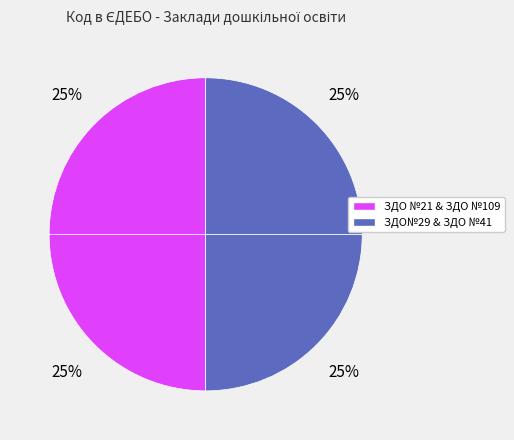

Rank the categories by value from lowest to highest.

ЗДО №21, ЗДО№29, ЗДО №41, ЗДО №109